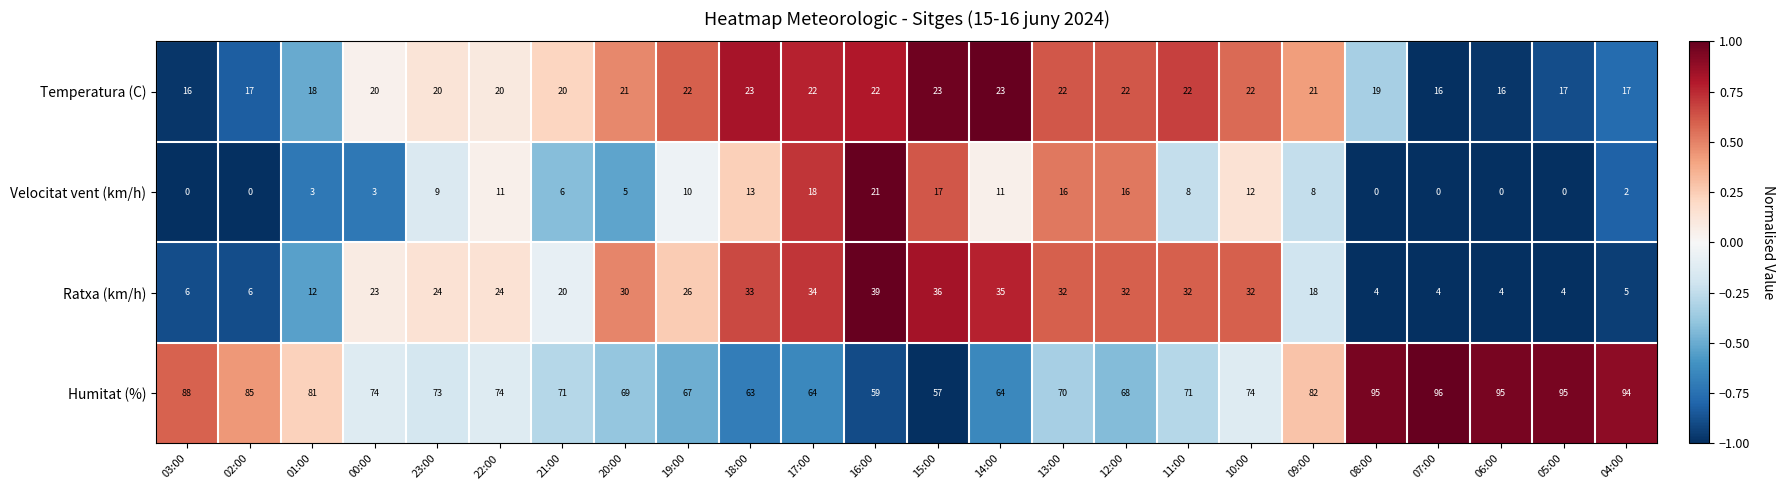

What value does the Ratxa (km/h) series have at 10:00?

32